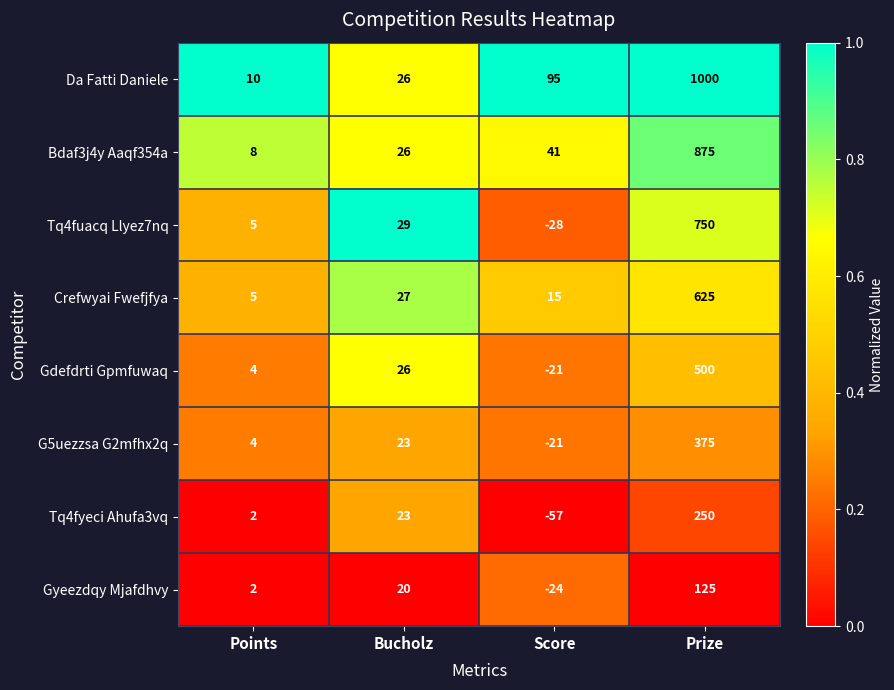

Which series changed the most between Score and Prize?

Da Fatti Daniele